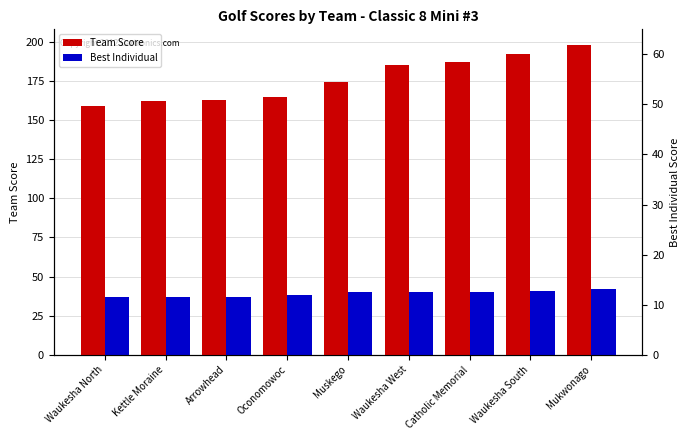

Which series has the largest total across all categories?

Team Score